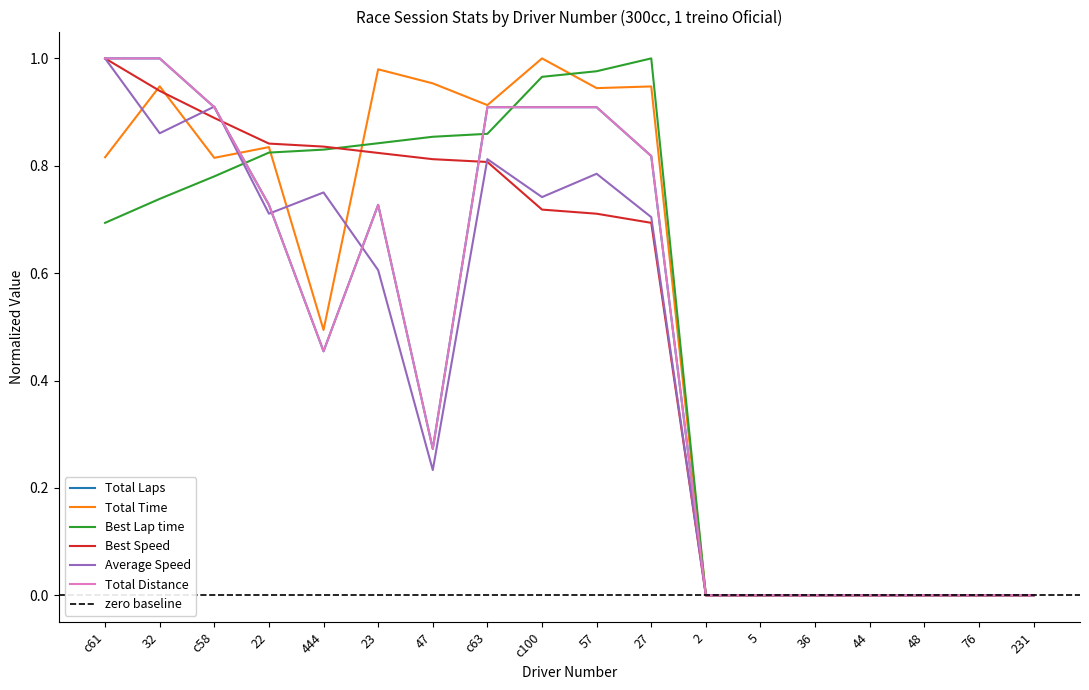

In Total Distance, how many points are lower than both neighbors (excluding endpoints)?

2